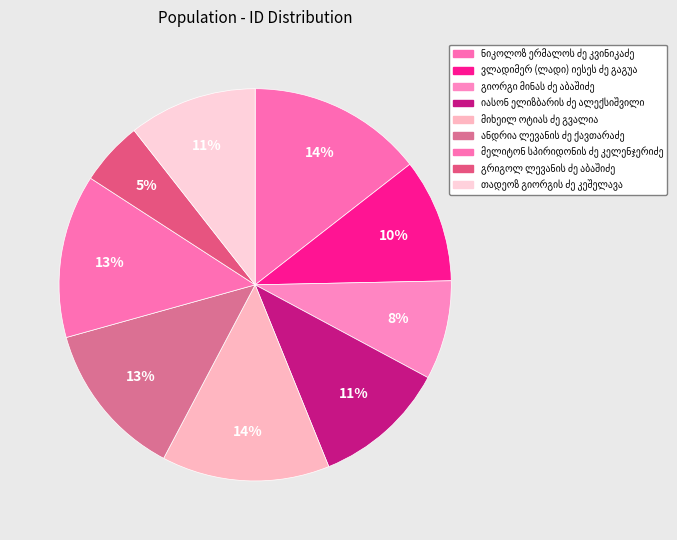

Is there a majority slice in this chart?

No